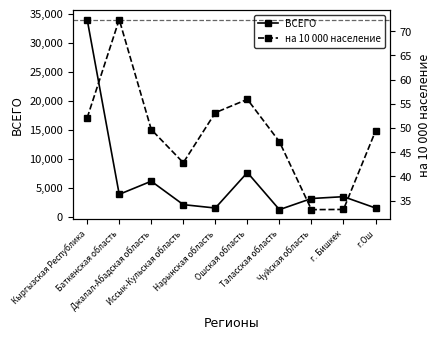

Is it true that на 10 000 население equals 72.4 at Баткенская область?

True